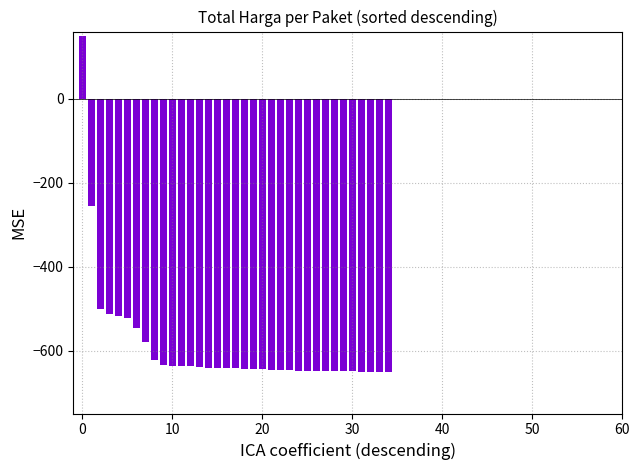

How many negative values are there?

34